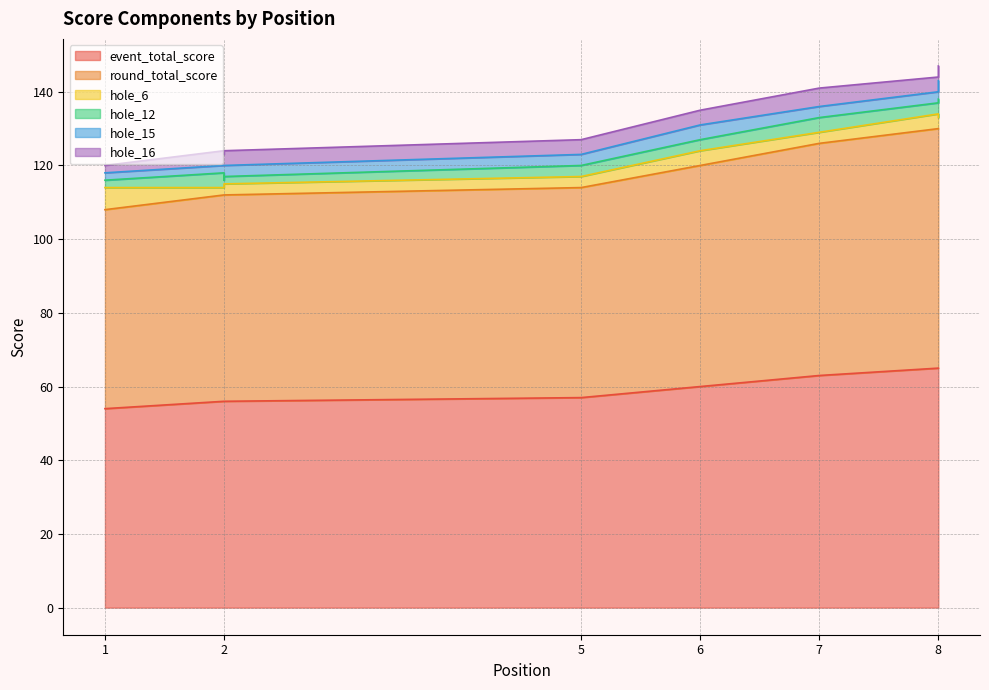

What is the value of the event_total_score point at the 7th from the left?

63